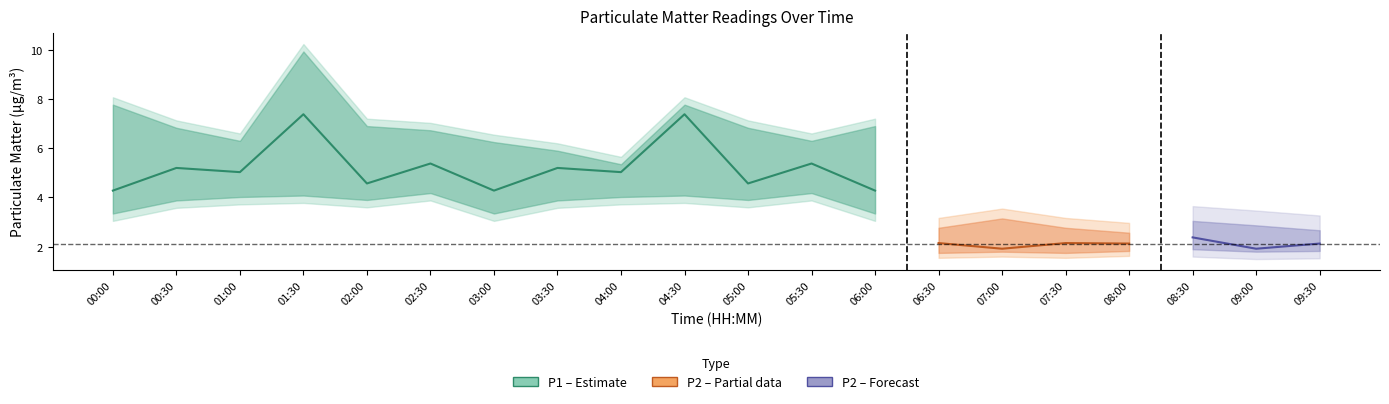

What is the label of the 11th point from the left?

05:00